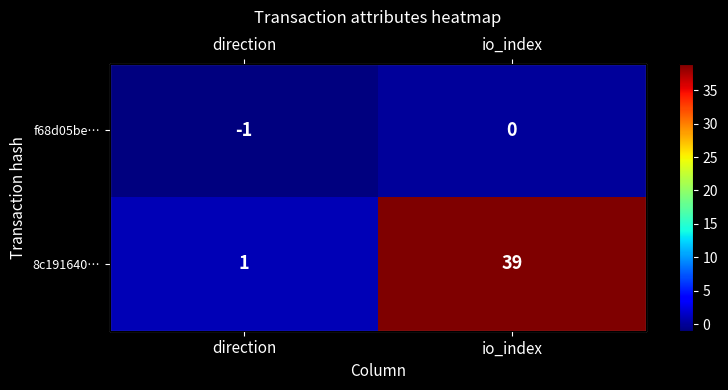

Between direction and io_index, which series saw the biggest shift?

8c191640…